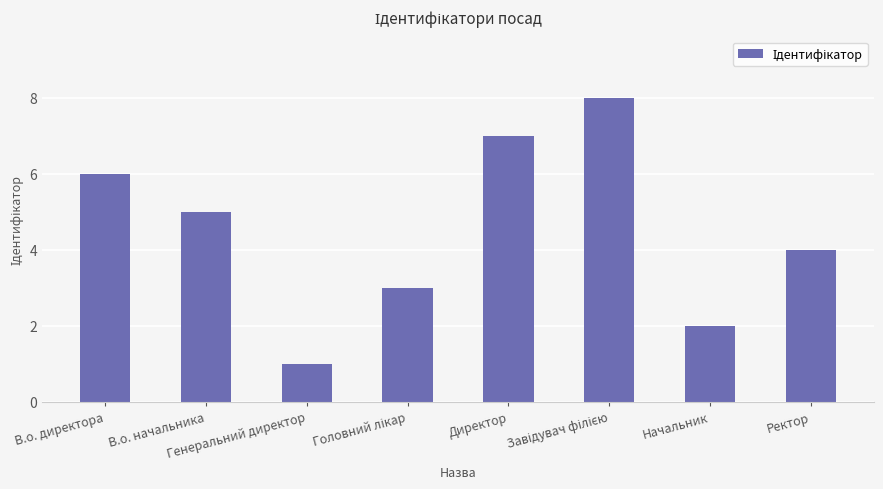

The value at Начальник is 2. True or false?

True